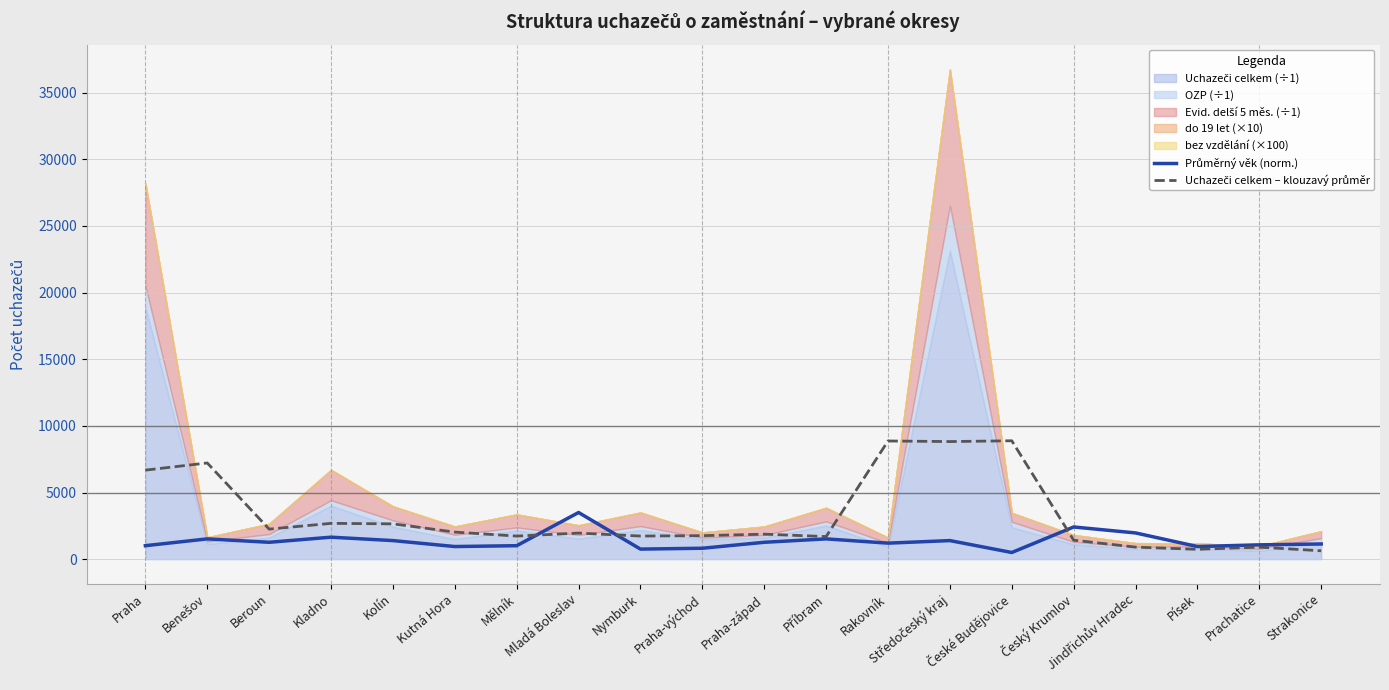

Between Kolín and Příbram, which series saw the biggest shift?

Uchazeči celkem – klouzavý průměr